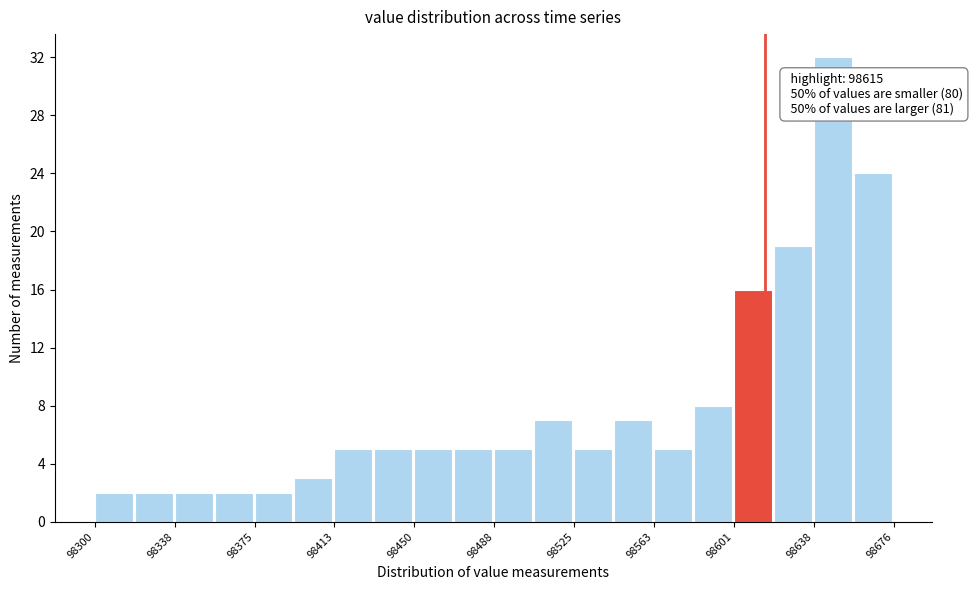

Around what value on the x-axis is the tallest bar? Give the approximate position of its centre, as read against the axis.

98645